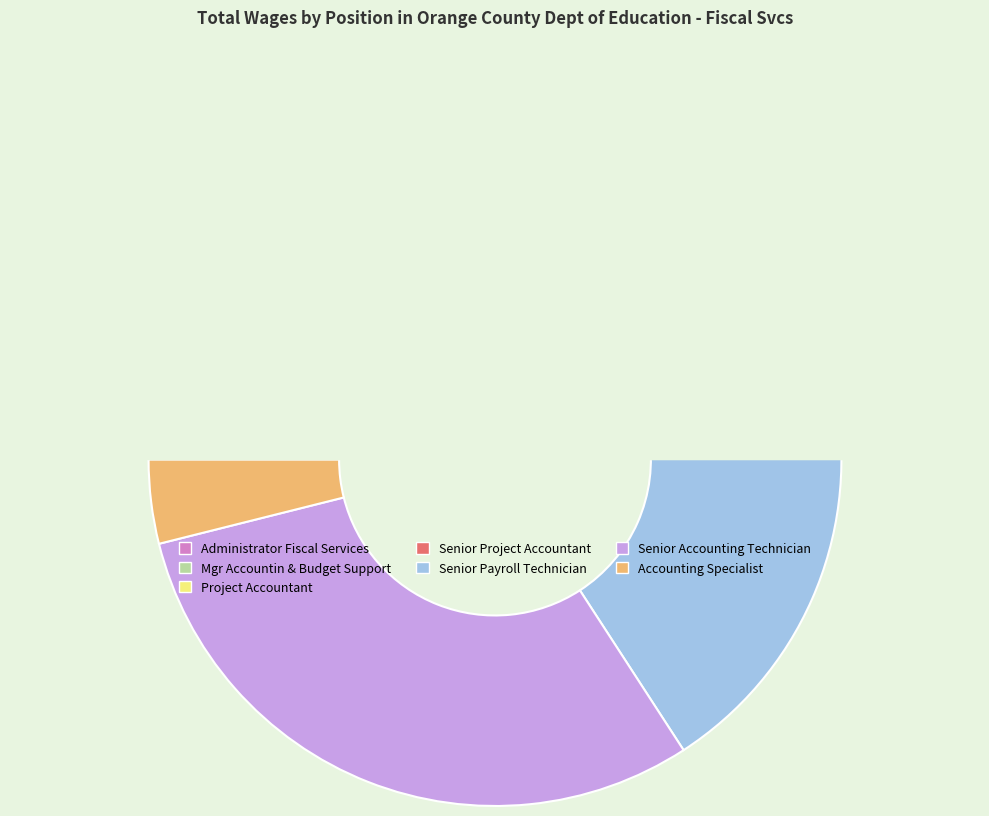

Approximately how many times larger is the value at Accounting Specialist compared to Senior Payroll Technician?

0.2